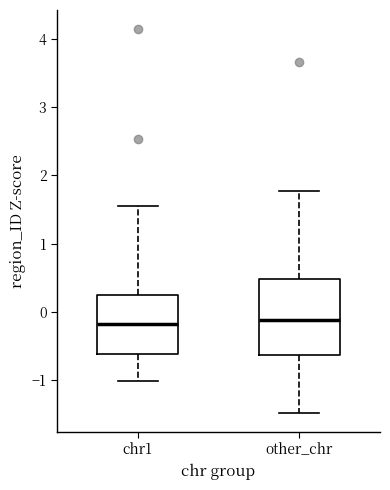

Reading left to right, read every box against the y-axis: the position of its median line, the range the box covers, and the ends of its whiskers. The values are not printed on the chart, so give them approximately, as read against the axis.

chr1: median -0.2, box -0.6 to 0.3, whiskers -1.0 to 1.5
other_chr: median -0.1, box -0.6 to 0.5, whiskers -1.5 to 1.8